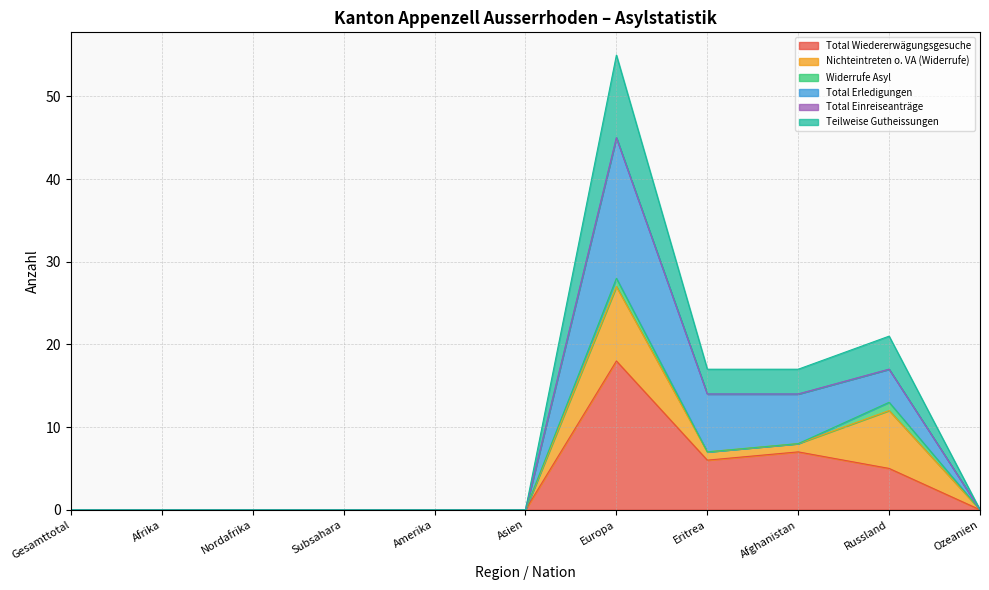

What is the maximum value for Total Wiedererwägungsgesuche?

18